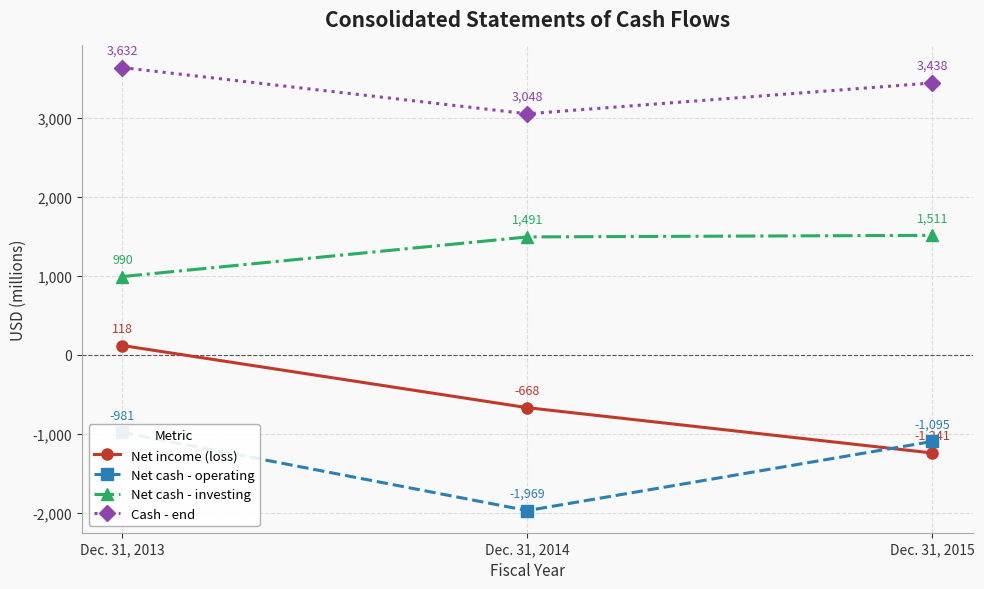

What is the total value across all series at Dec. 31, 2014?

1902